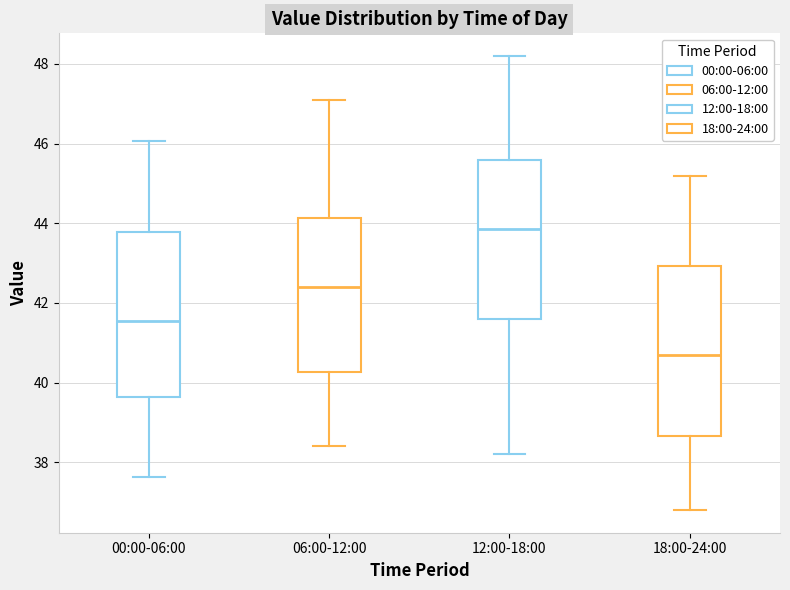

Reading left to right, transcribe this box plot: for each box, give where its median line is, the range the box spans, and where its two whiskers end, as read against the y-axis. The values are not printed on the chart, so give them approximately, as read against the axis.

00:00-06:00: median 41.6, box 39.6 to 43.8, whiskers 37.6 to 46.0
06:00-12:00: median 42.4, box 40.2 to 44.2, whiskers 38.4 to 47.2
12:00-18:00: median 43.8, box 41.6 to 45.6, whiskers 38.2 to 48.2
18:00-24:00: median 40.8, box 38.6 to 43.0, whiskers 36.8 to 45.2